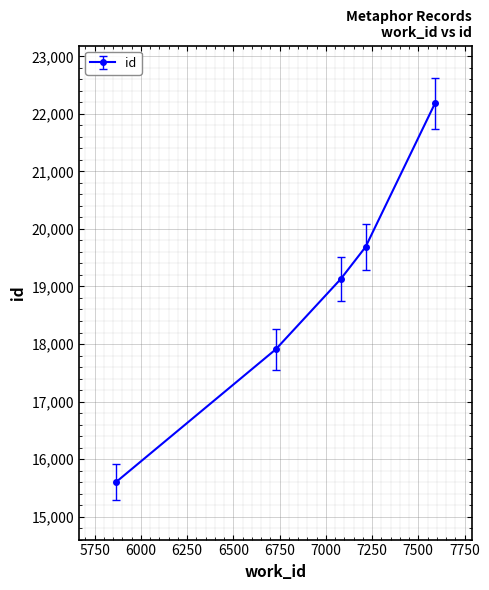

True or false: there are more than 2 points higher than both neighbors.

False